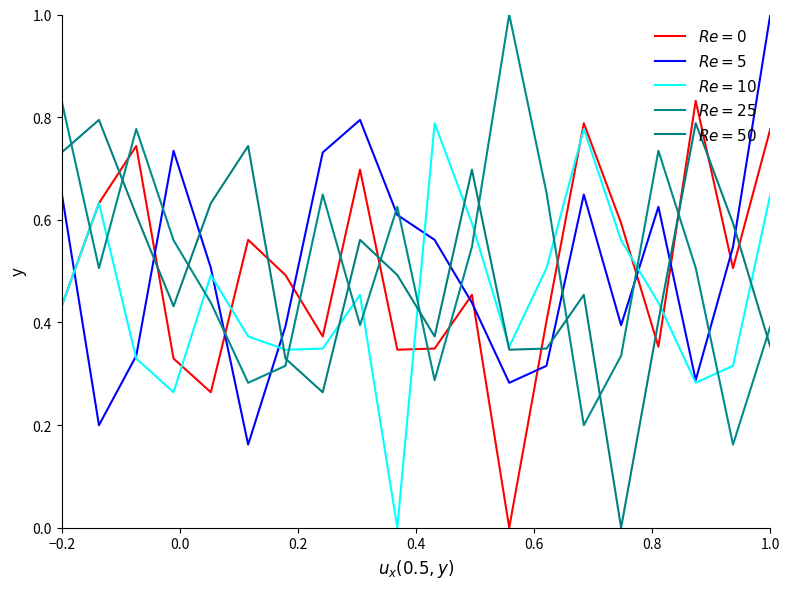

Does the chart display data point markers on the line(s)?

No